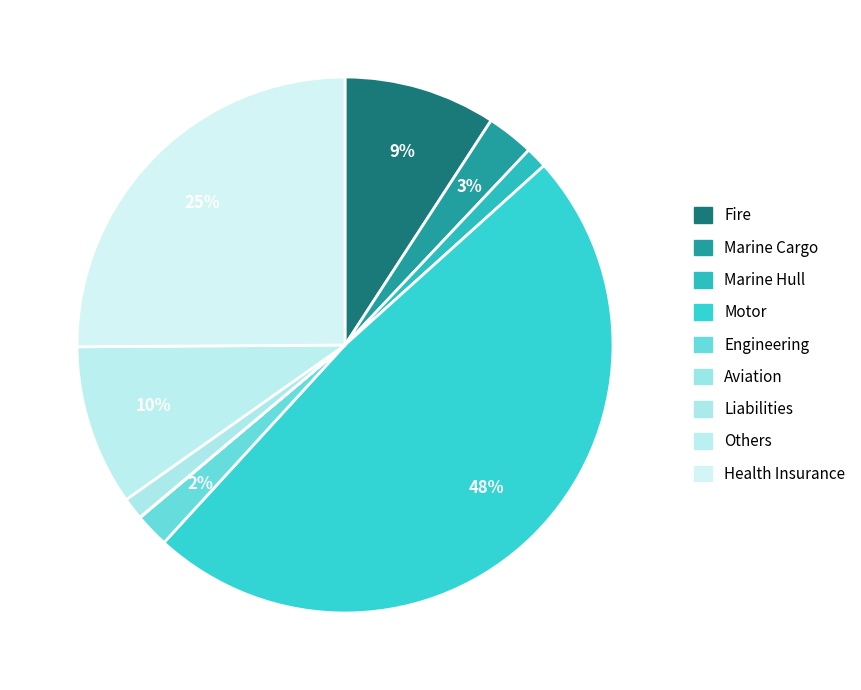

True or false: Motor accounts for 48% of the total.

True